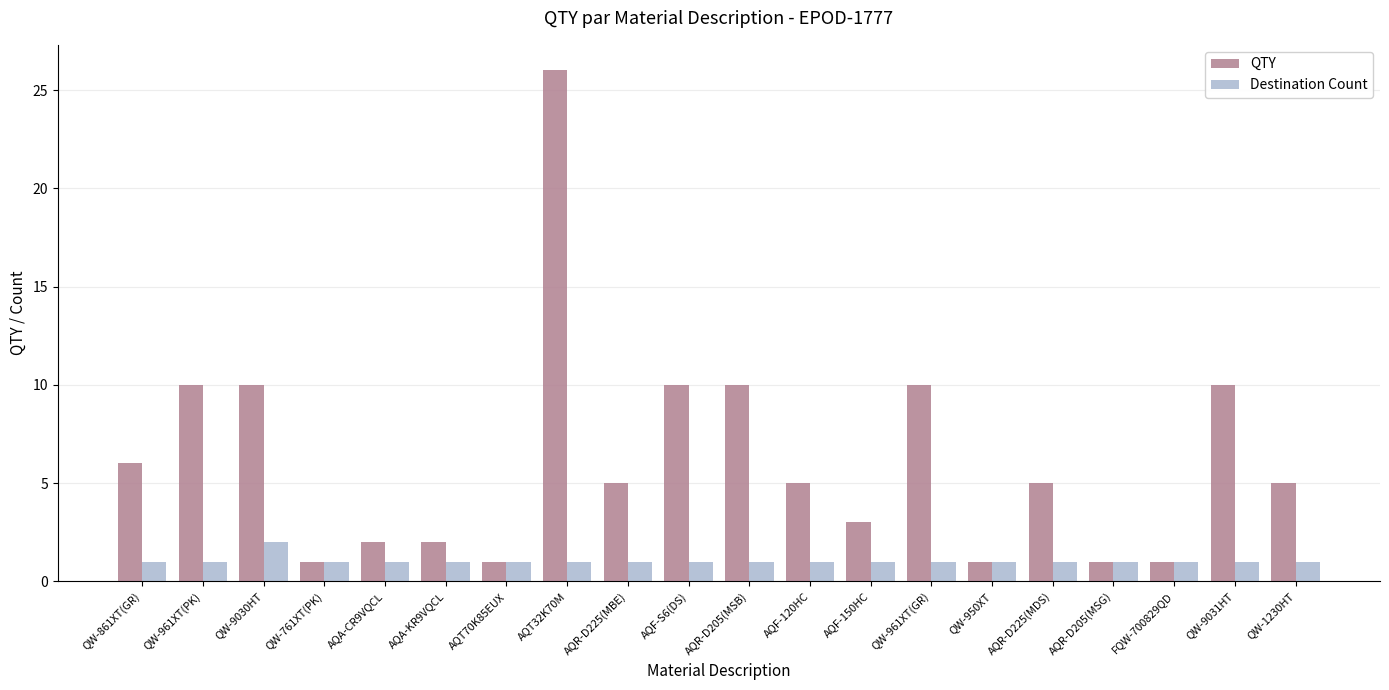

Is it true that QTY equals 5 at AQF-S6(DS)?

False